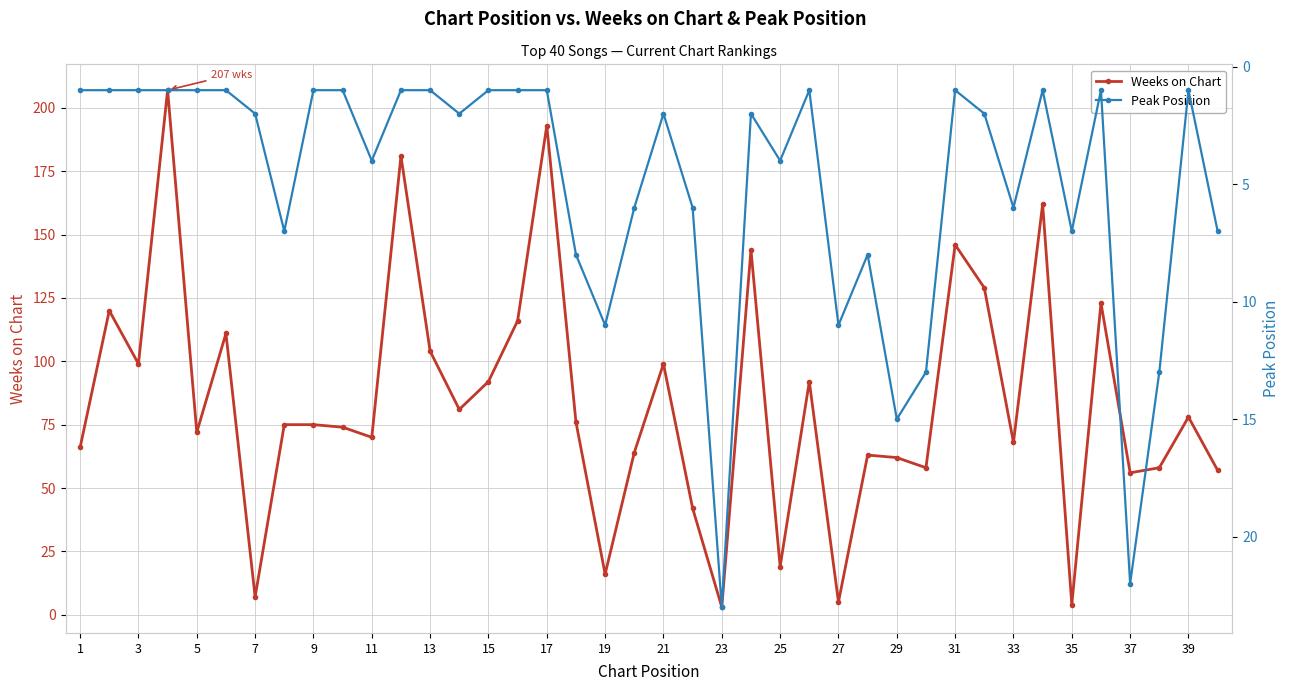

At which category does Weeks on Chart reach its first local valley?

3